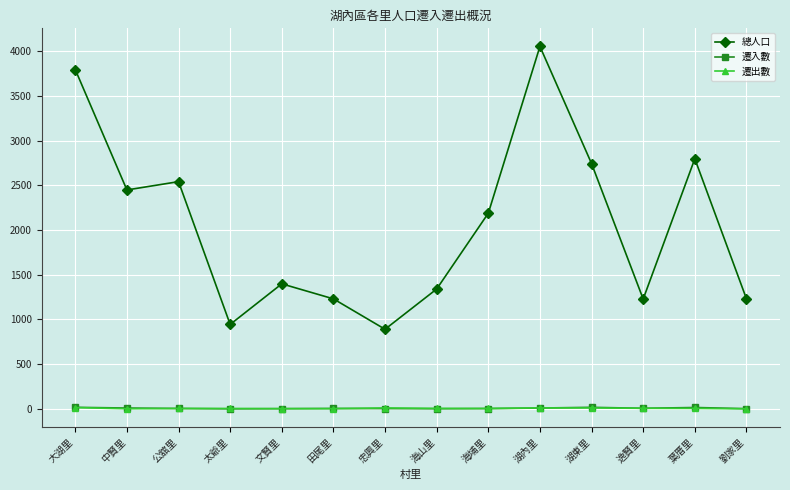

Which series has the largest total across all categories?

總人口